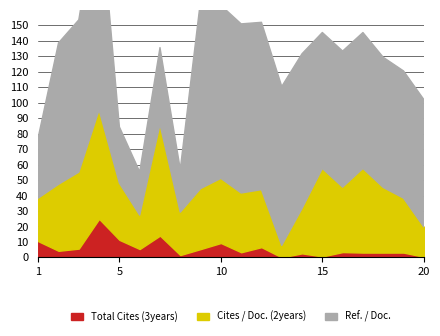

What is the difference between the maximum and minimum values in the Ref. / Doc. series?

110.6